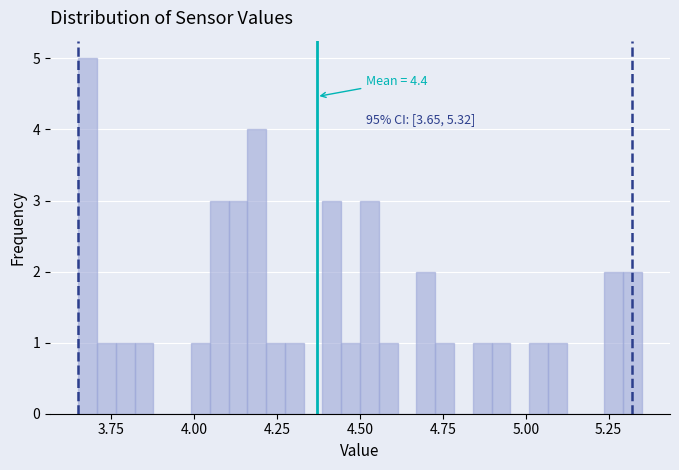

Read against the x-axis, roughly where is the centre of the tallest bar?

3.70